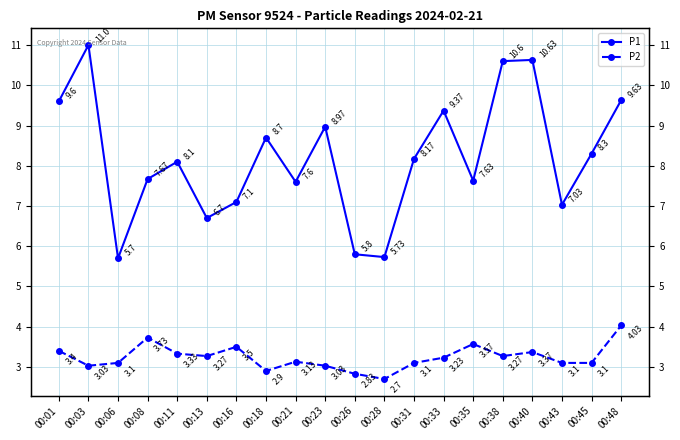

What is the value of the P2 point at the 1st from the left?

3.4